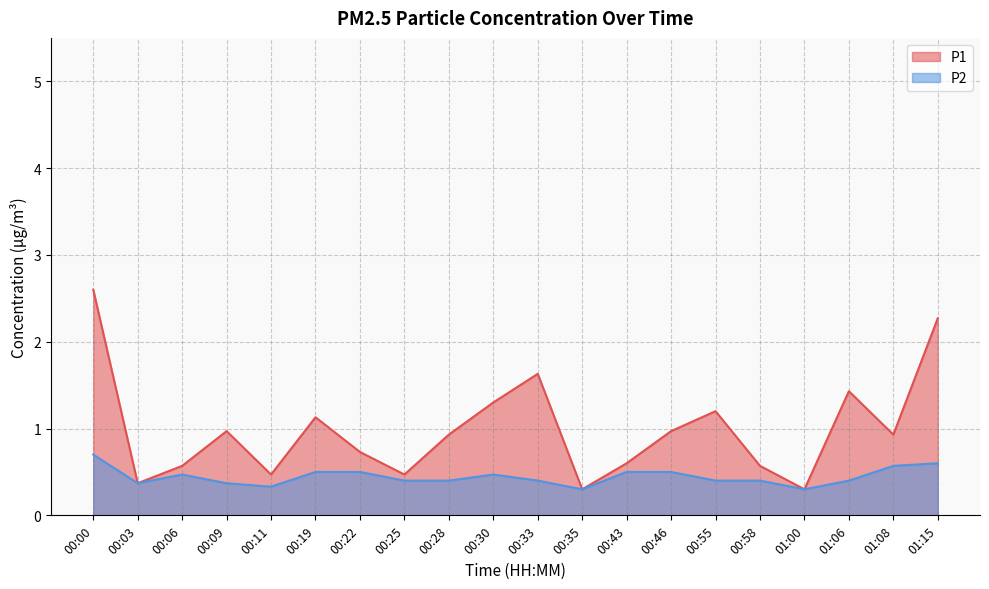

Reading right to left, extract all data points from this chart.

P1: 01:15=2.3	01:08=0.9	01:06=1.4	01:00=0.3	00:58=0.6	00:55=1.2	00:46=1.0	00:43=0.6	00:35=0.3	00:33=1.6	00:30=1.3	00:28=0.9	00:25=0.5	00:22=0.7	00:19=1.1	00:11=0.5	00:09=1.0	00:06=0.6	00:03=0.4	00:00=2.6
P2: 01:15=0.6	01:08=0.6	01:06=0.4	01:00=0.3	00:58=0.4	00:55=0.4	00:46=0.5	00:43=0.5	00:35=0.3	00:33=0.4	00:30=0.5	00:28=0.4	00:25=0.4	00:22=0.5	00:19=0.5	00:11=0.3	00:09=0.4	00:06=0.5	00:03=0.4	00:00=0.7